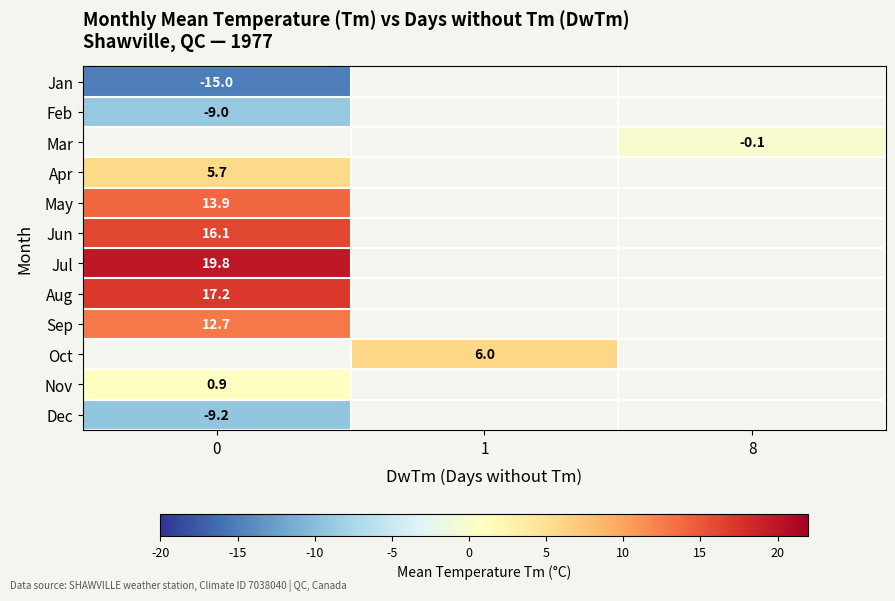

Is it true that Feb equals -12.8 at 0?

False